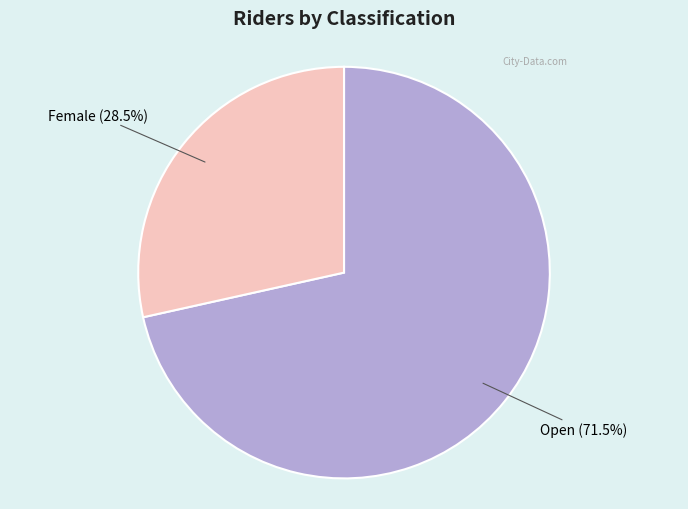

Does any single category account for the majority?

Yes